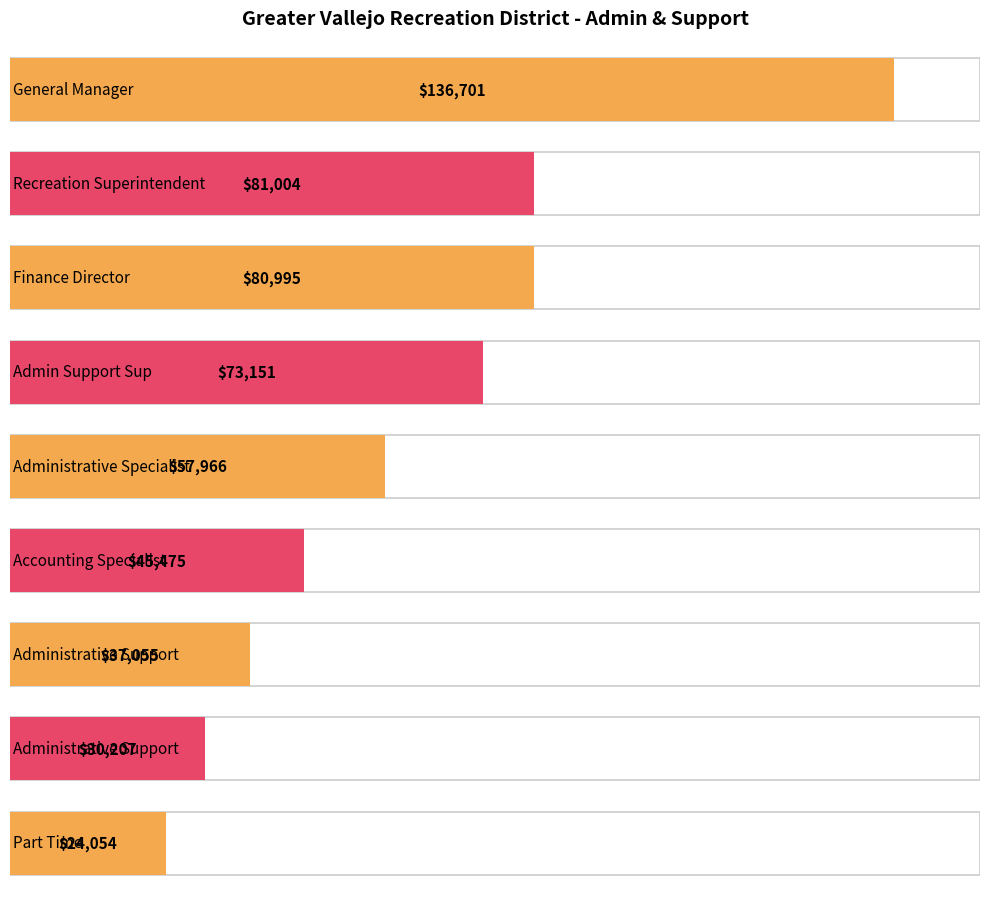

Approximately how many times larger is the value at Administrative Support compared to Accounting Specialist?

0.8